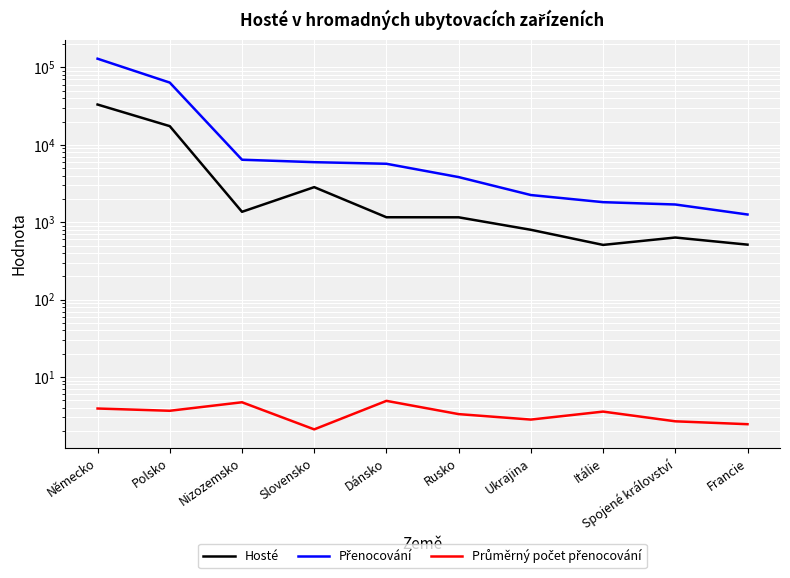

In Hosté, how many points are higher than both neighbors (excluding endpoints)?

2